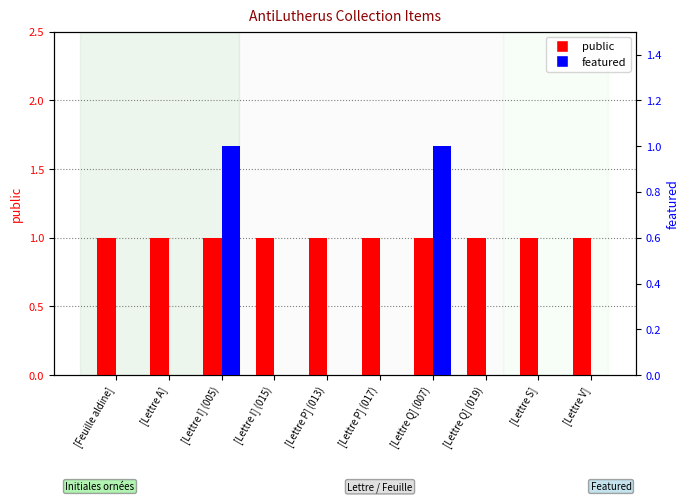

Which category has the lowest value in the public series?

[Feuille aldine]